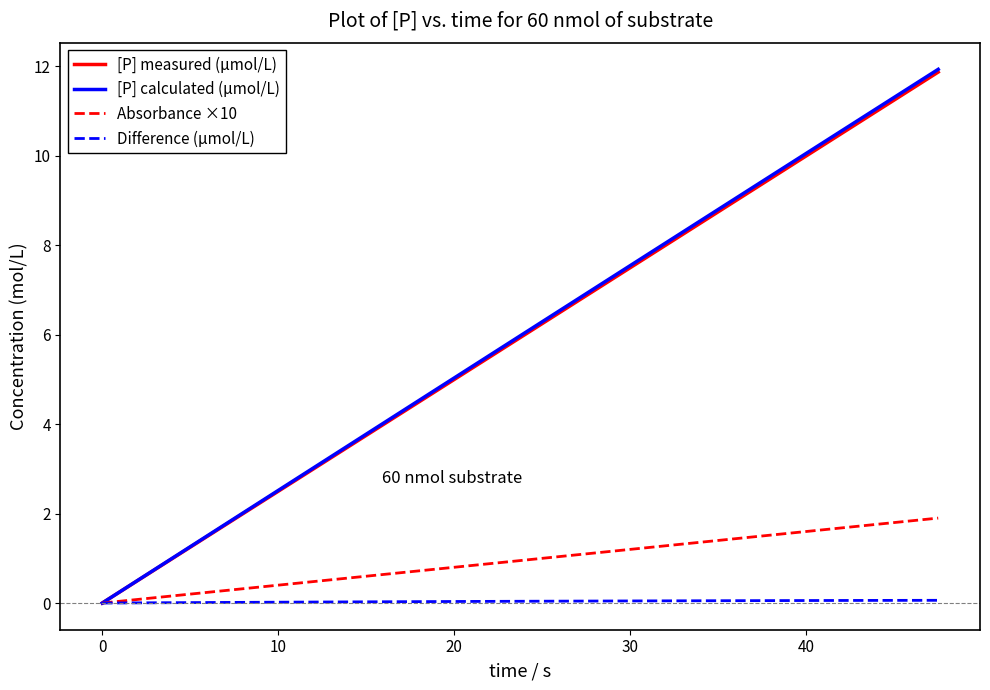

How many values in the [P] calculated (µmol/L) series exceed 6?

10